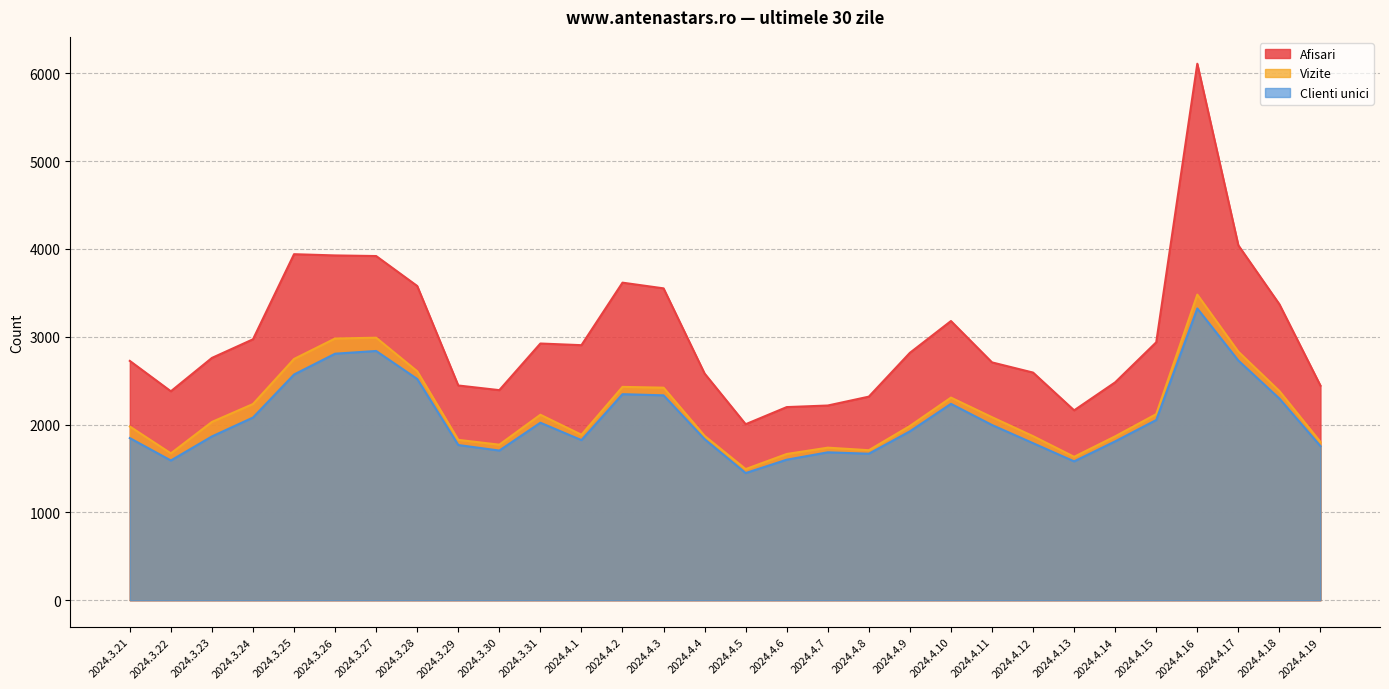

At which category does Vizite reach its first local peak?

2024.3.27